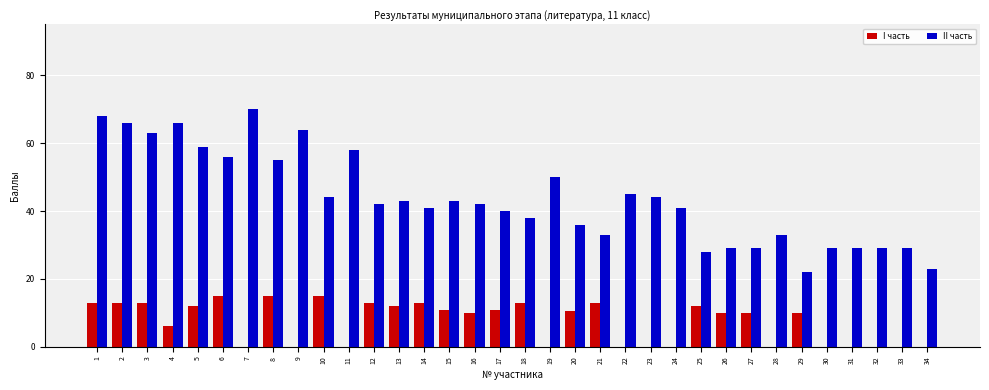

What is the total value across all series at 7?

70.0